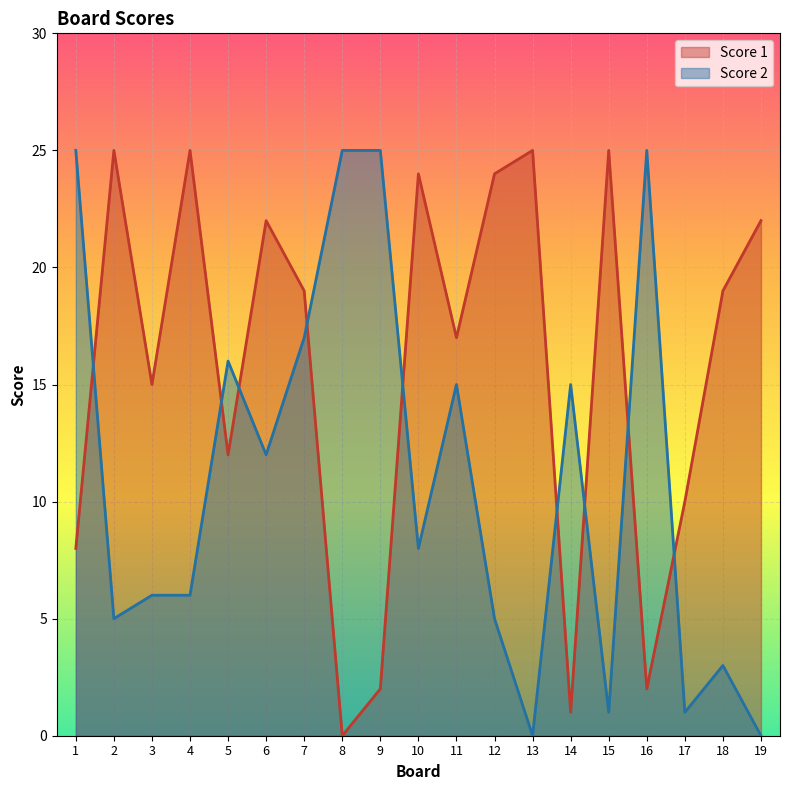

The value of Score 2 at 2 is 9. True or false?

False